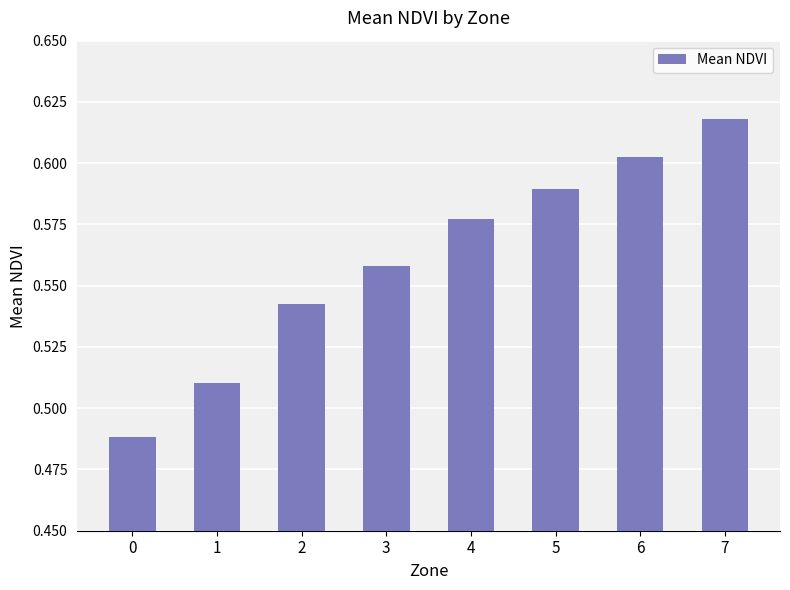

Which has a higher value, 1 or 4?

4